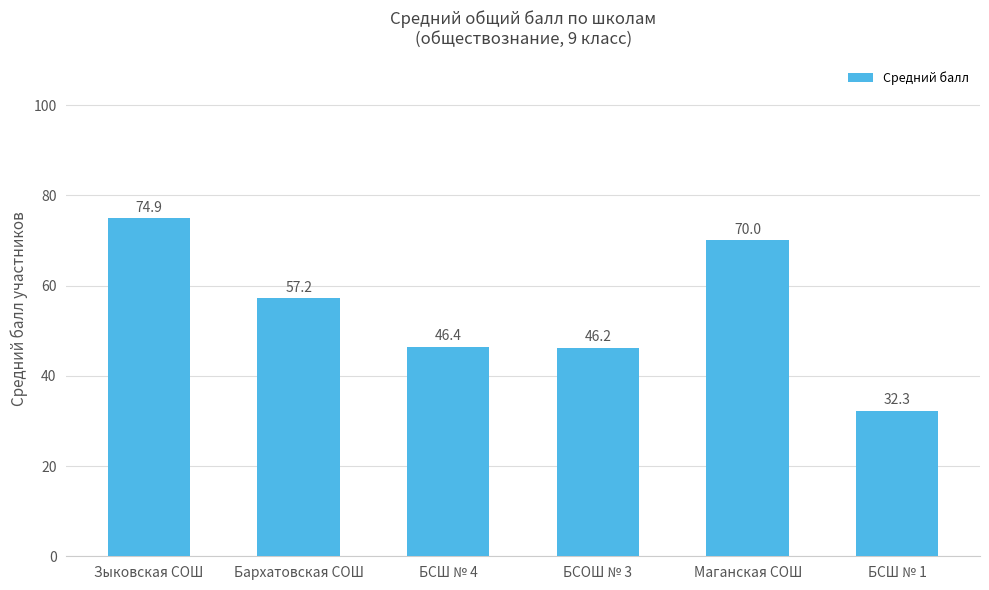

List the labels in order of value, largest first.

Зыковская СОШ, Маганская СОШ, Бархатовская СОШ, БСШ № 4, БСОШ № 3, БСШ № 1